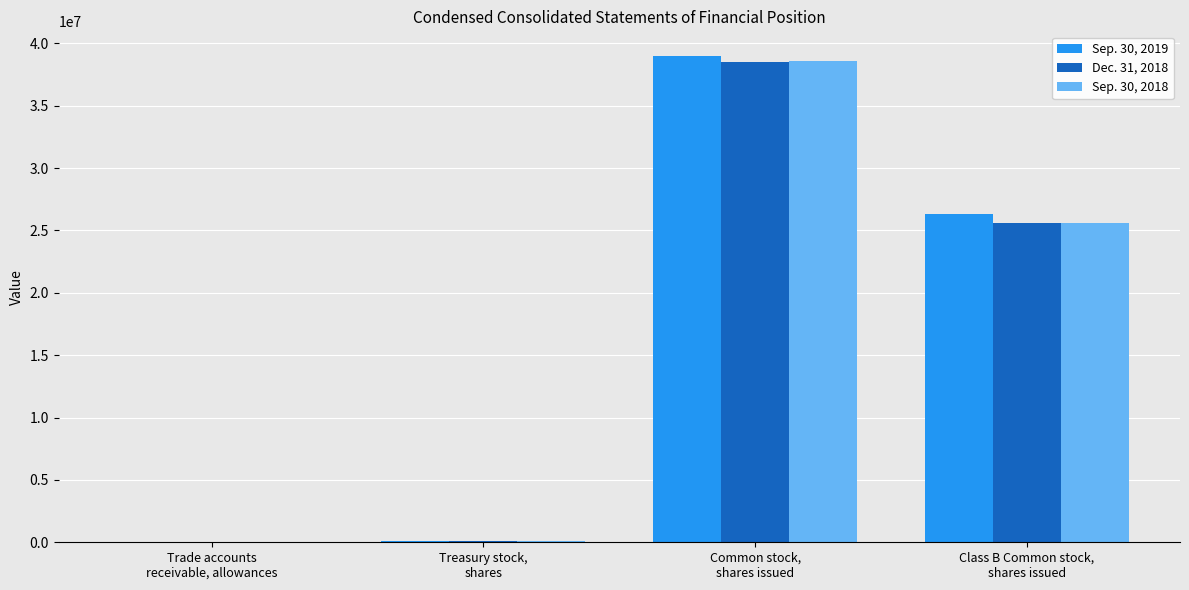

At which label is Dec. 31, 2018 closest to 19272910?

Class B Common stock,
shares issued